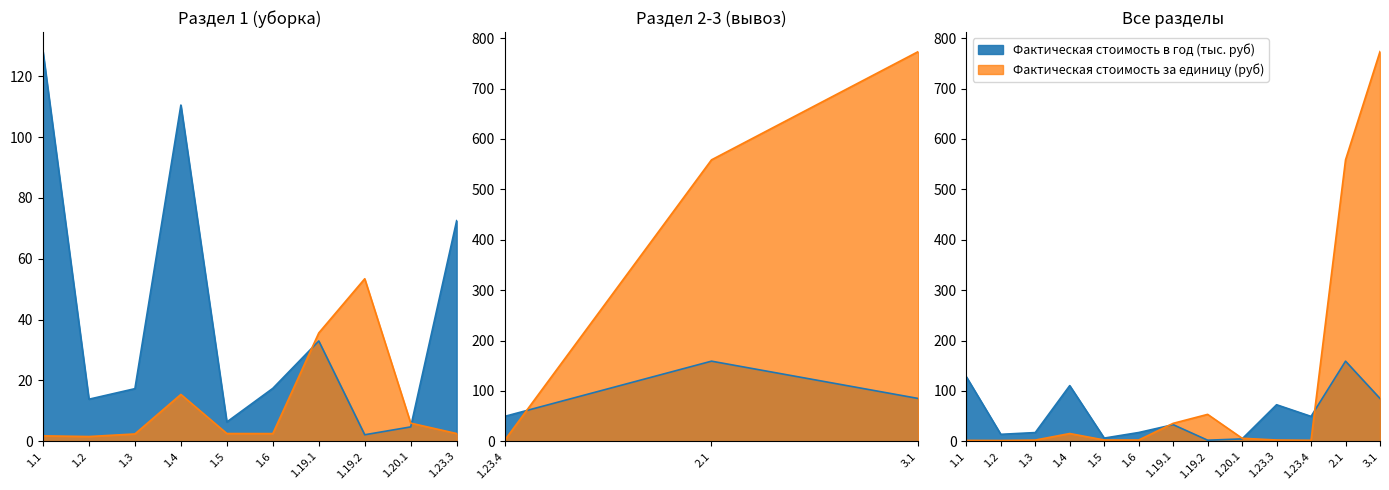

Where does the Фактическая стоимость за единицу (руб) series first go above 2?

1.3